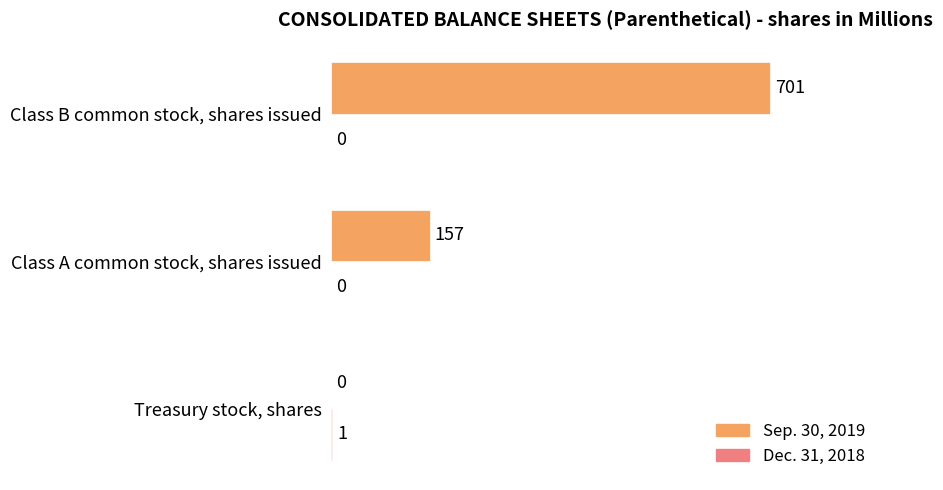

At which category is the sum across all series the highest?

Class B common stock, shares issued